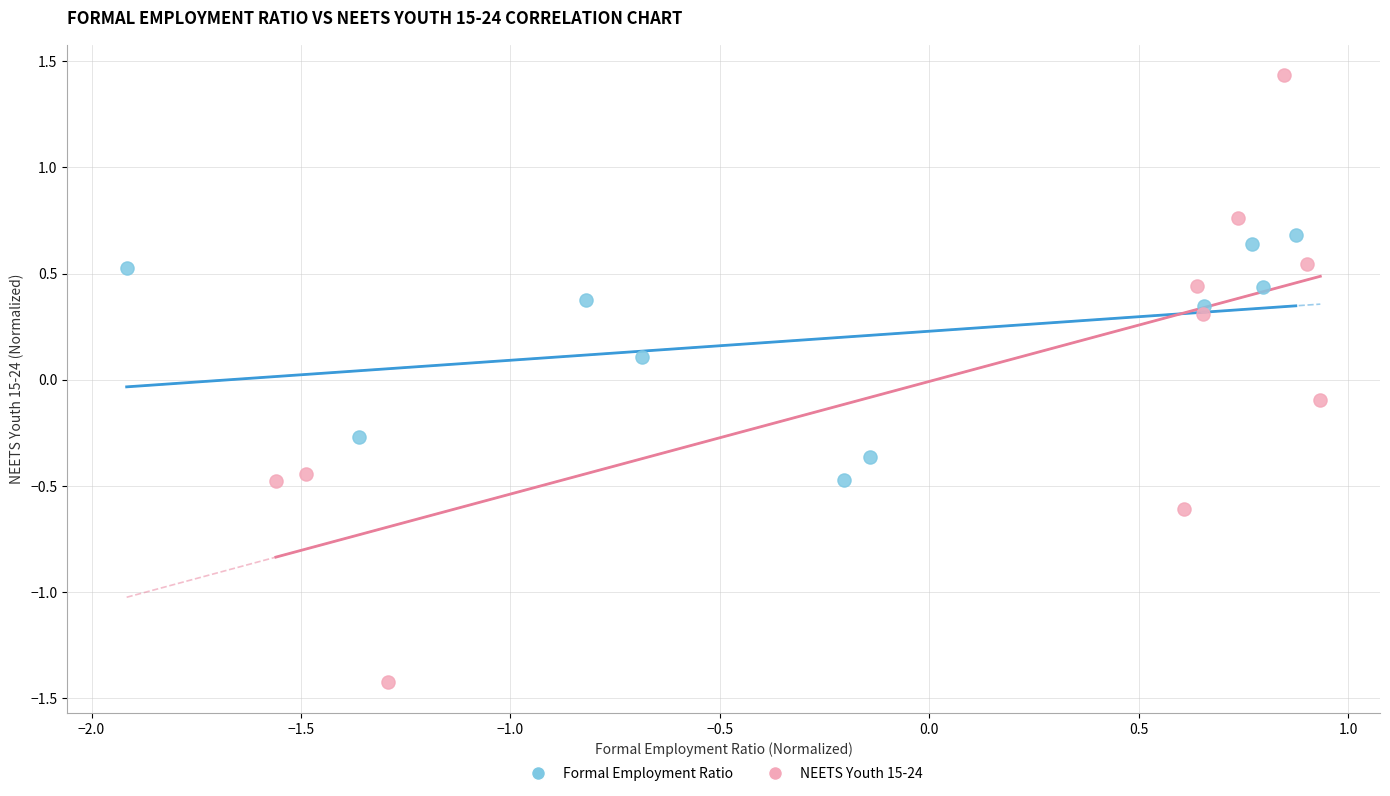

Which series contains the lowest Y value?

NEETS Youth 15-24